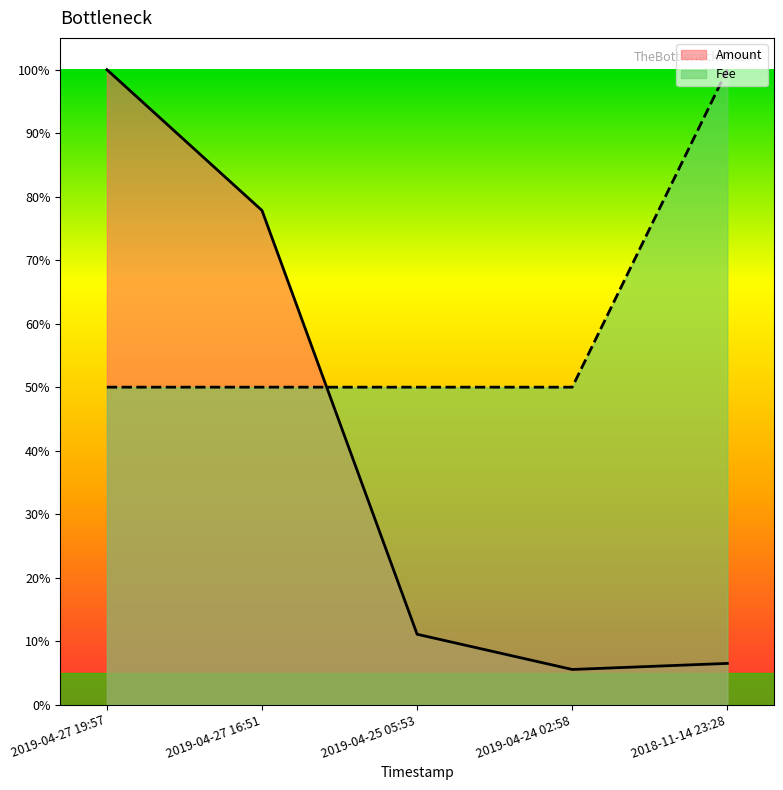

What is the greatest value displayed?

1.0